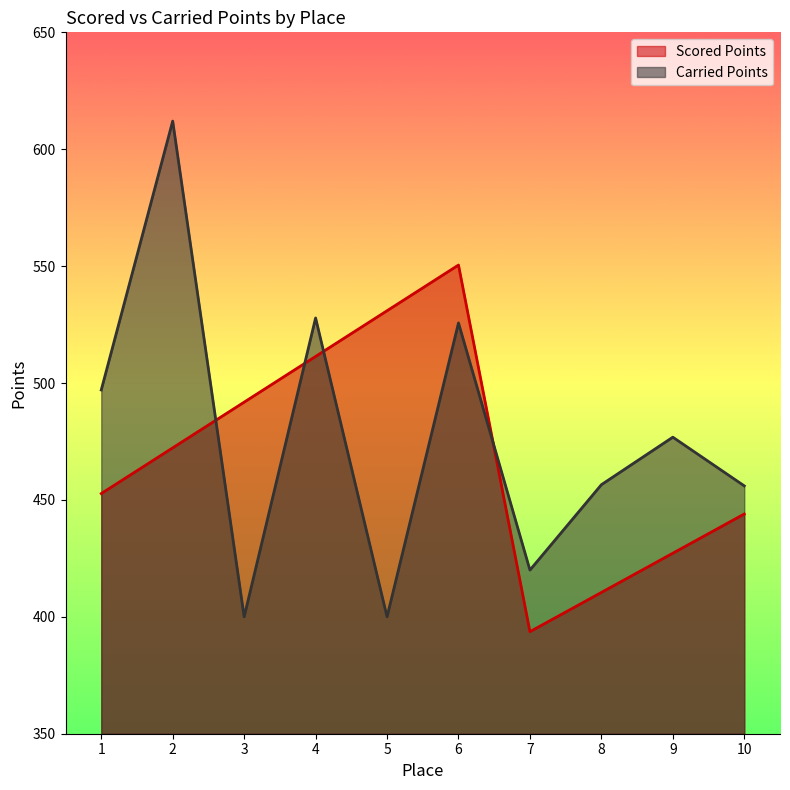

Which label corresponds to the smallest value in the chart?

7